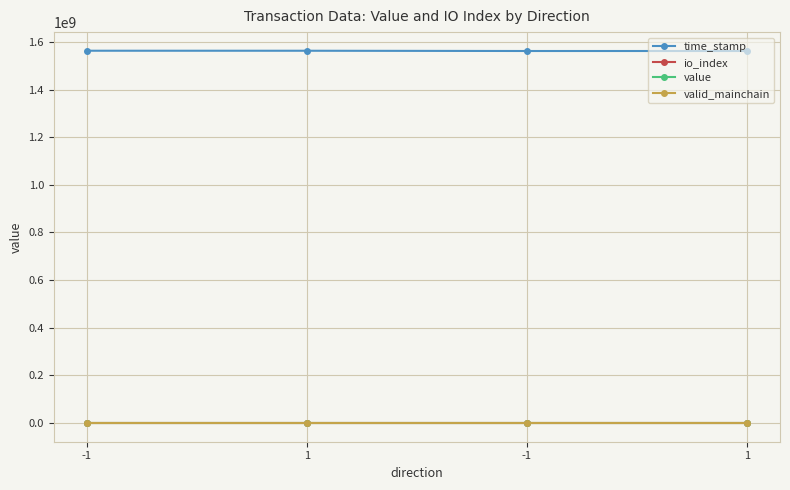

At how many categories does at least one series exceed 119398432?

4